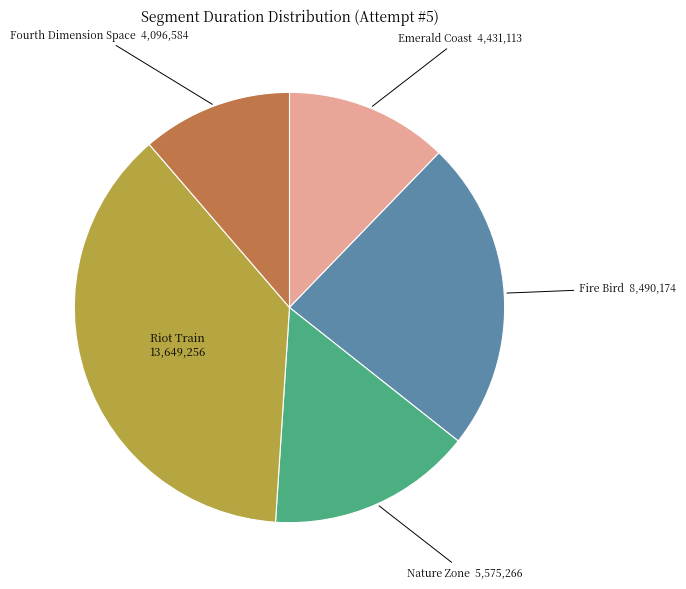

Does any single category account for the majority?

No